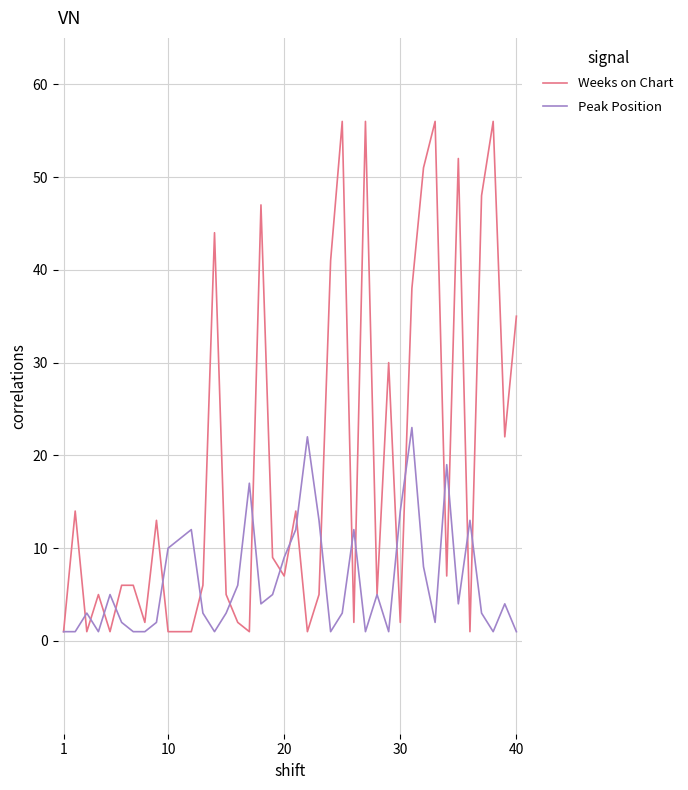

Which series has the largest total across all categories?

Weeks on Chart